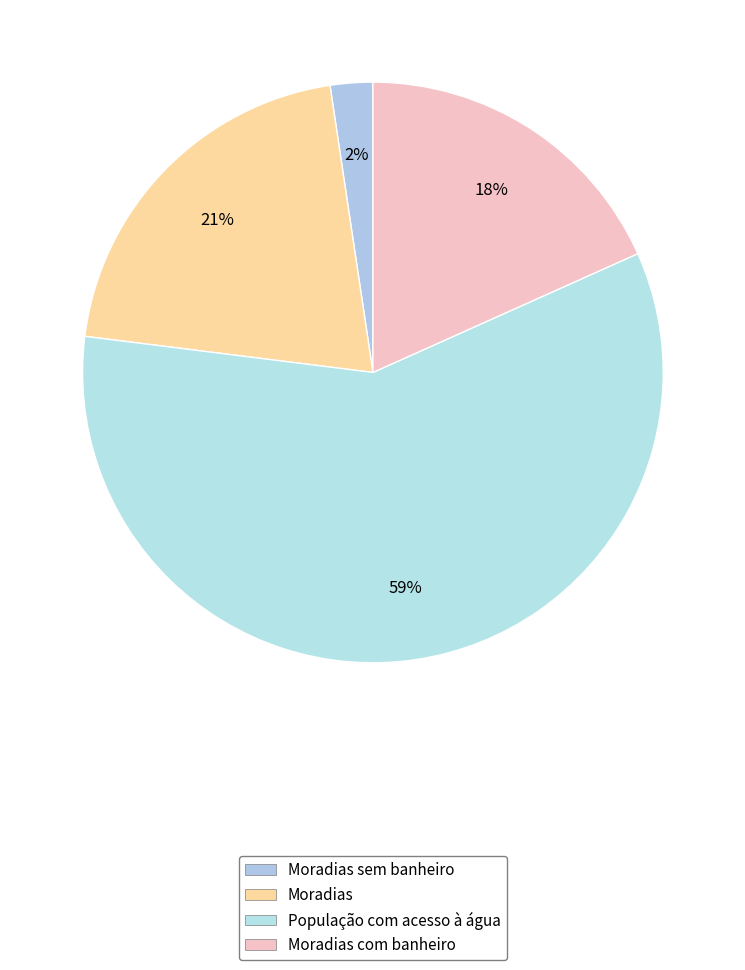

Rank the categories by value from lowest to highest.

Moradias sem banheiro, Moradias com banheiro, Moradias, População com acesso à água